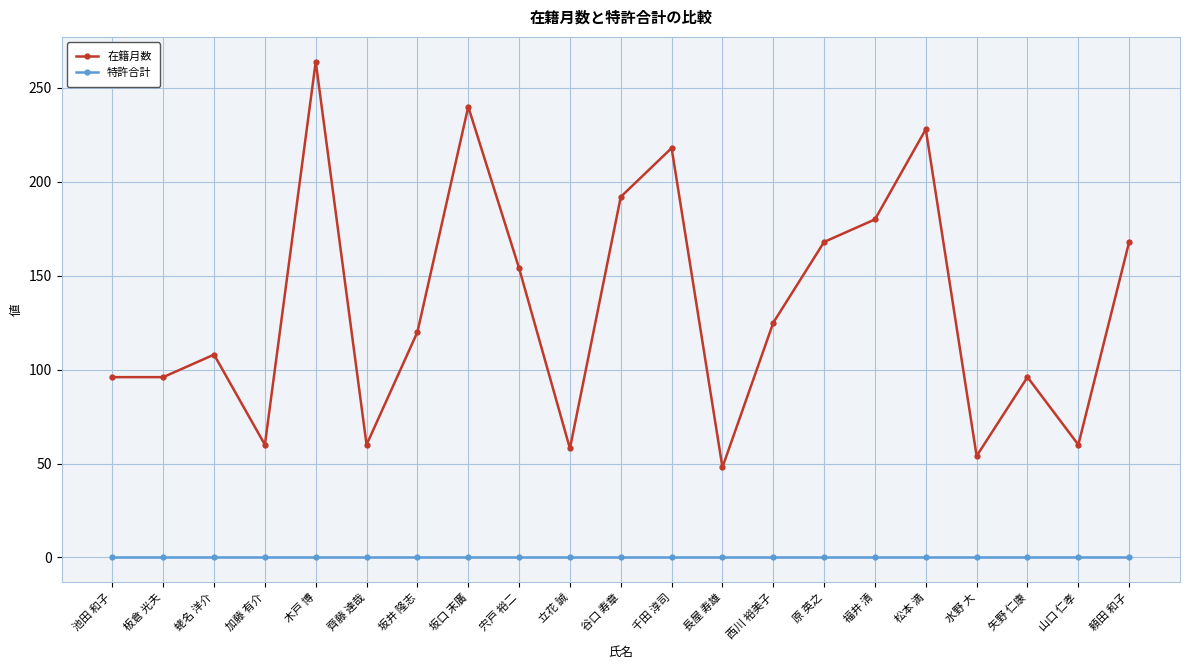

What is the difference between the 在籍月数 values at 矢野 仁康 and 立花 誠?

38